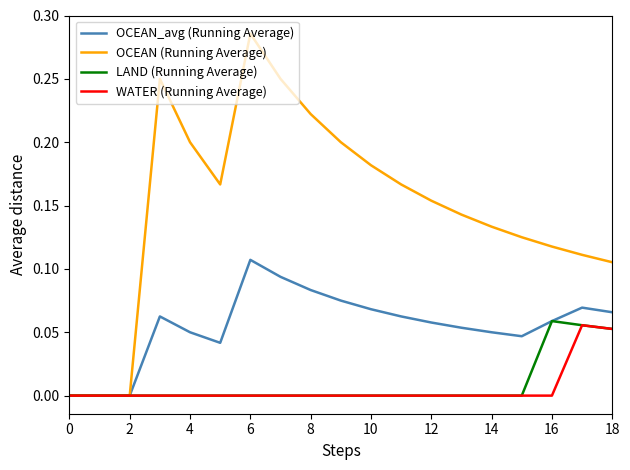

Which series has the largest total across all categories?

OCEAN (Running Average)